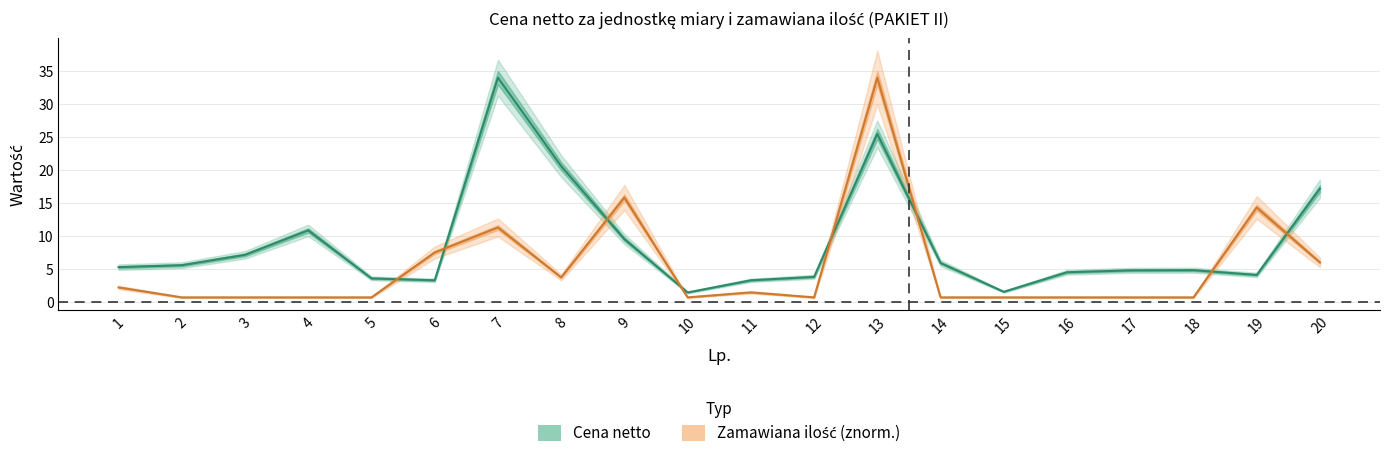

At 6, list the series in order from smallest to largest.

cena_netto, ilosc